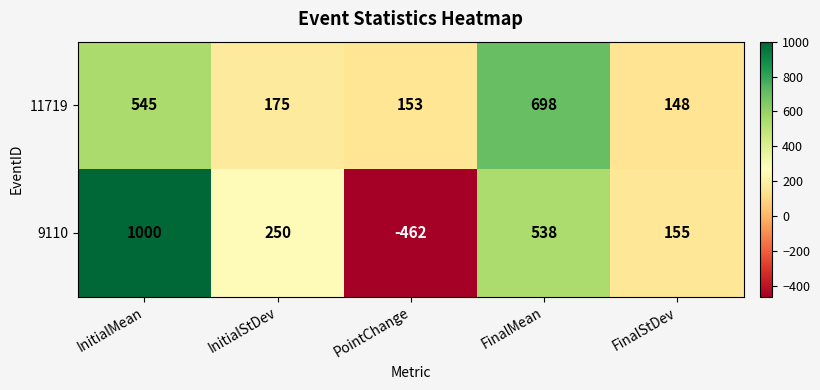

Which series has the widest spread of values?

9110